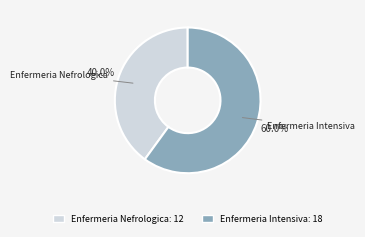

What is the largest slice in the pie chart?

Enfermeria Intensiva